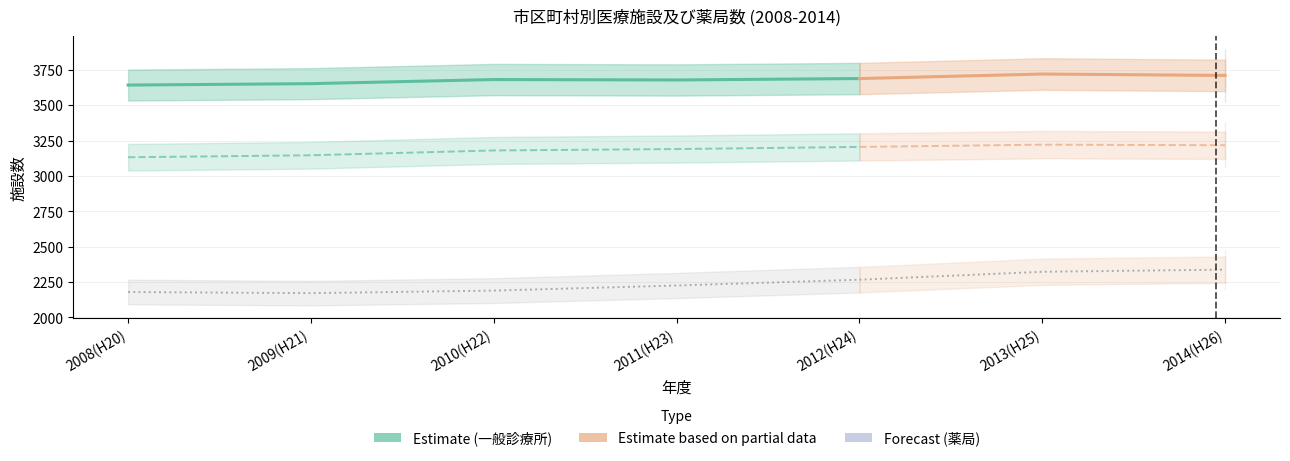

What is the difference between the highest and lowest values at 2010(H22)?

1491